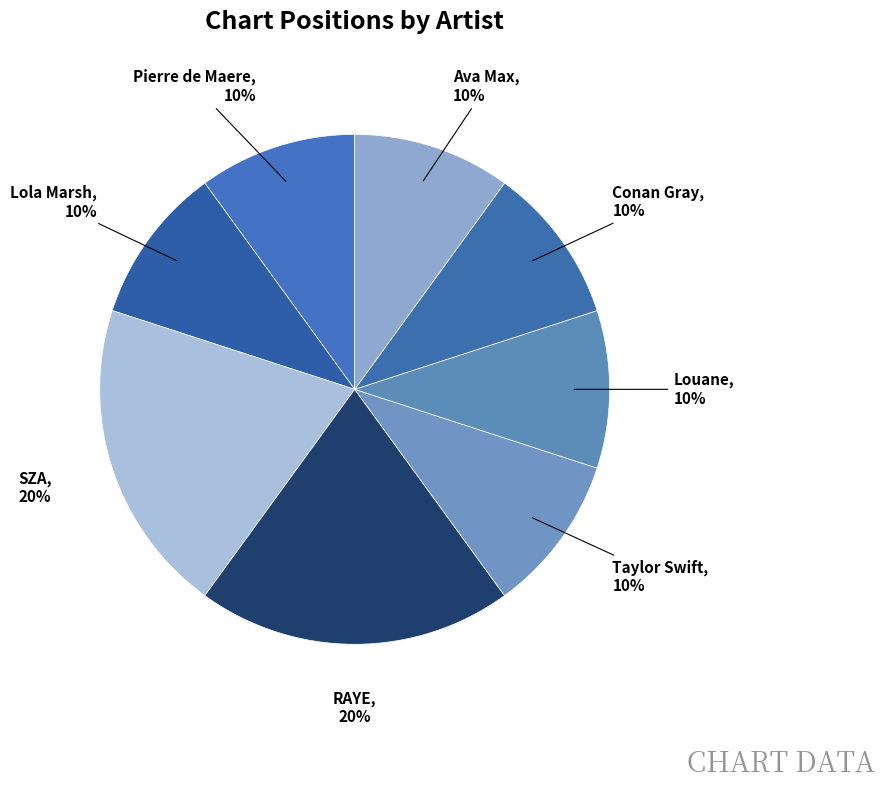

What is the ratio of the value at Conan Gray to the value at Pierre de Maere?

1.0